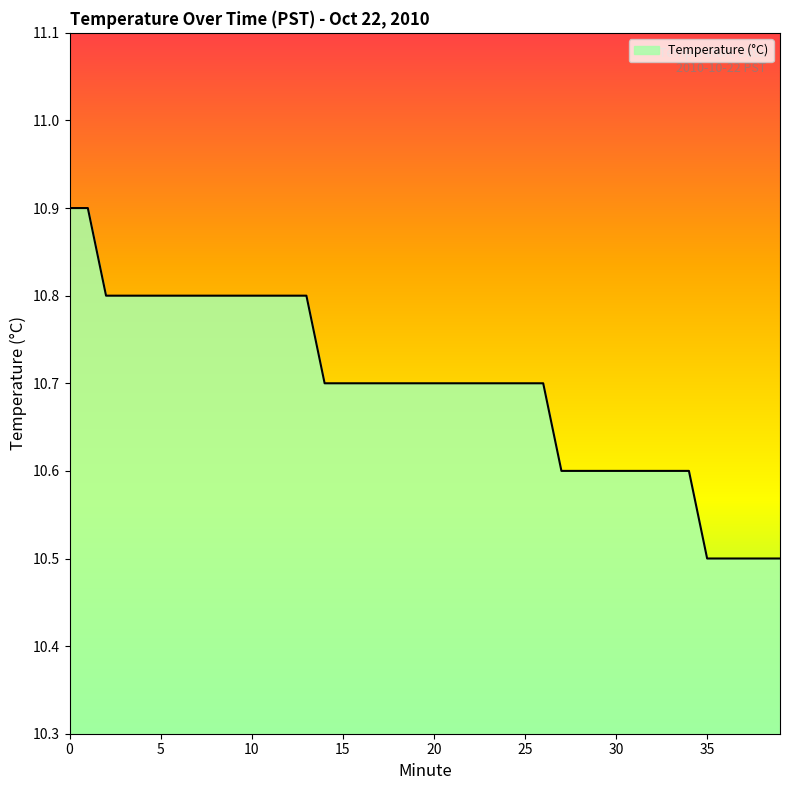

What is the greatest value displayed?

10.9